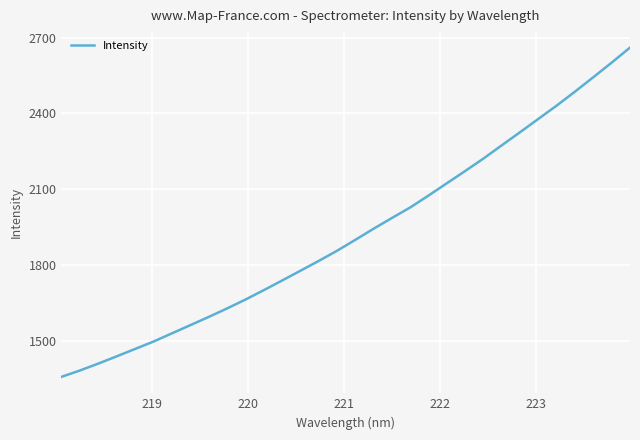

What is the sum of all values?

61562.7